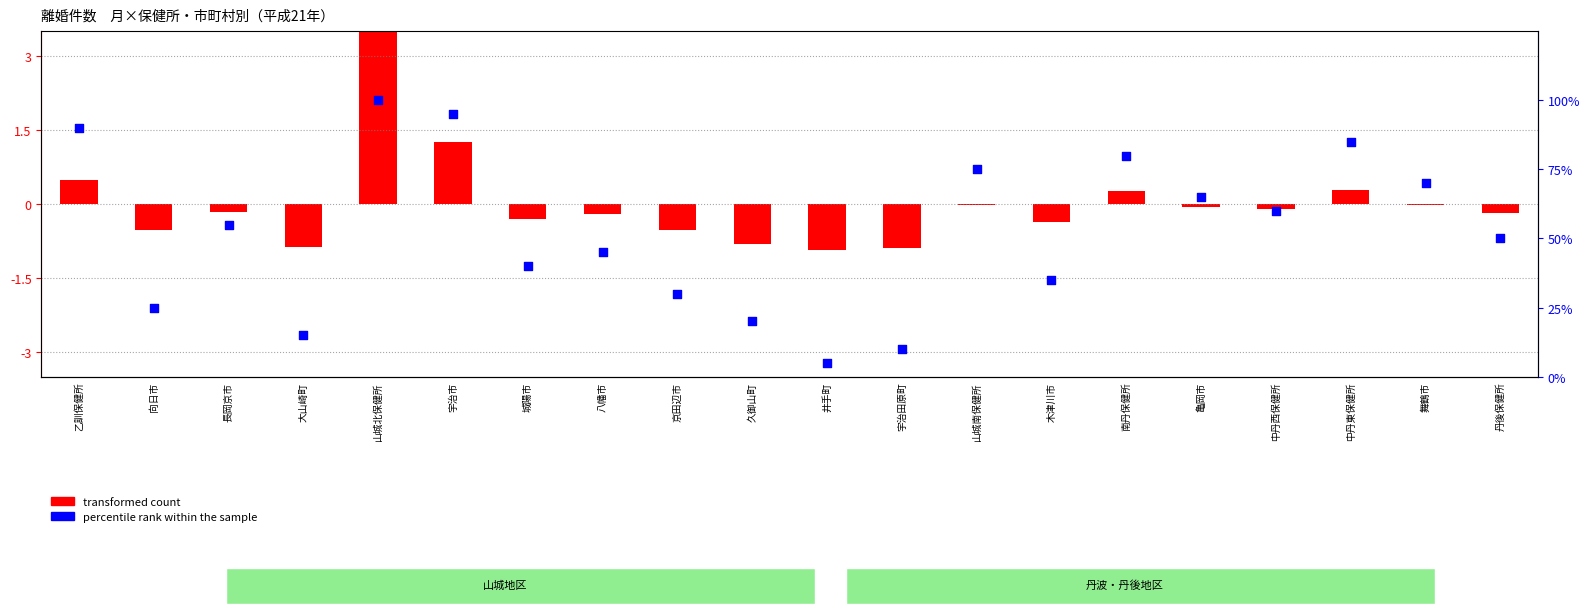

Which series contains the highest Y value?

percentile rank within the sample